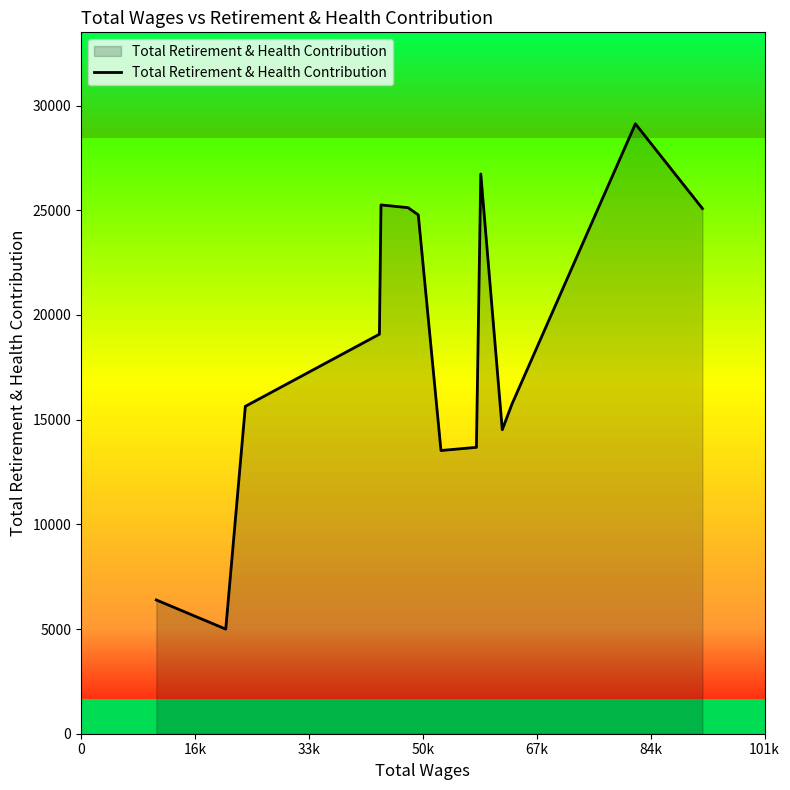

What is the highest value of the Total Retirement & Health Contribution series?

29126